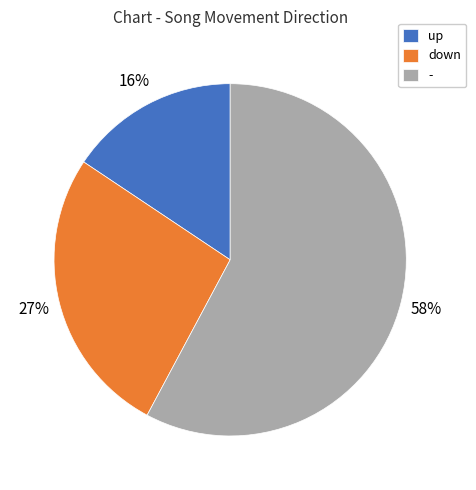

What is the ratio of the value at up to the value at -?

0.3